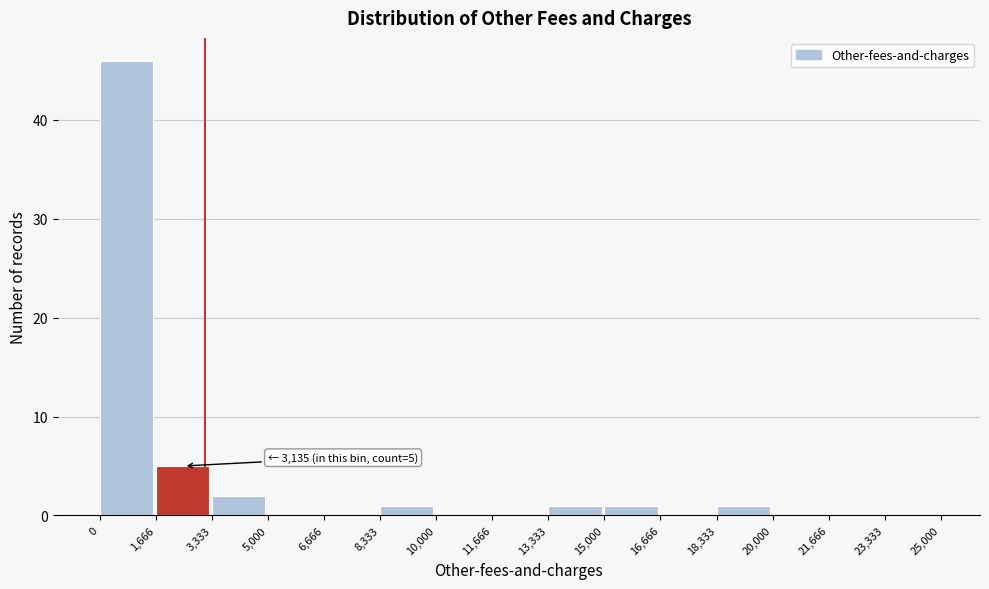

Which range on the x-axis has the tallest bar?

0 to 1,666